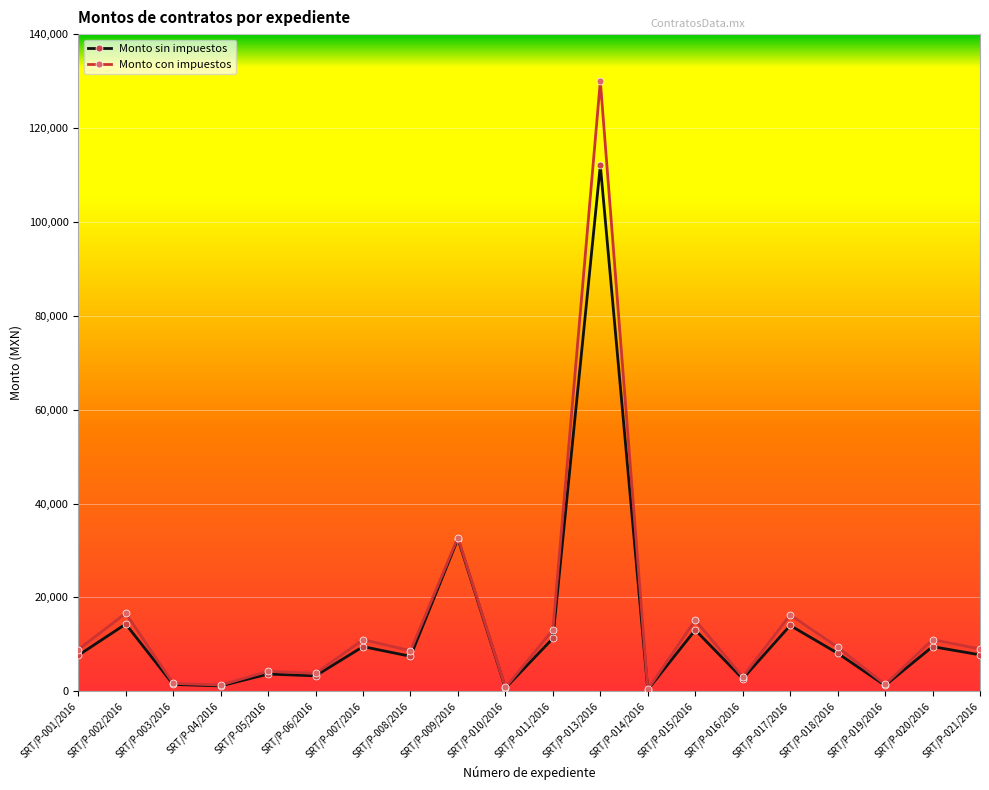

Rank the series by their maximum value, from highest to lowest.

Monto con impuestos, Monto sin impuestos